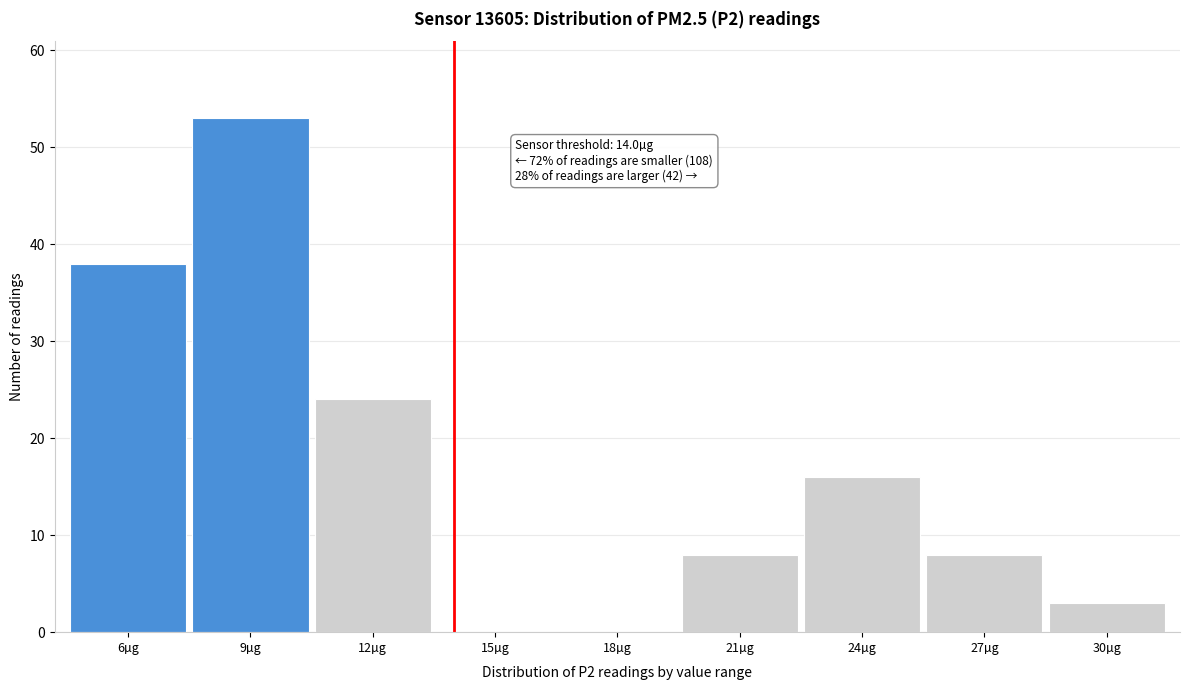

Reading right to left, extract all data points from this chart.

30µg=3	27µg=8	24µg=16	21µg=8	18µg=0	15µg=0	12µg=24	9µg=53	6µg=38